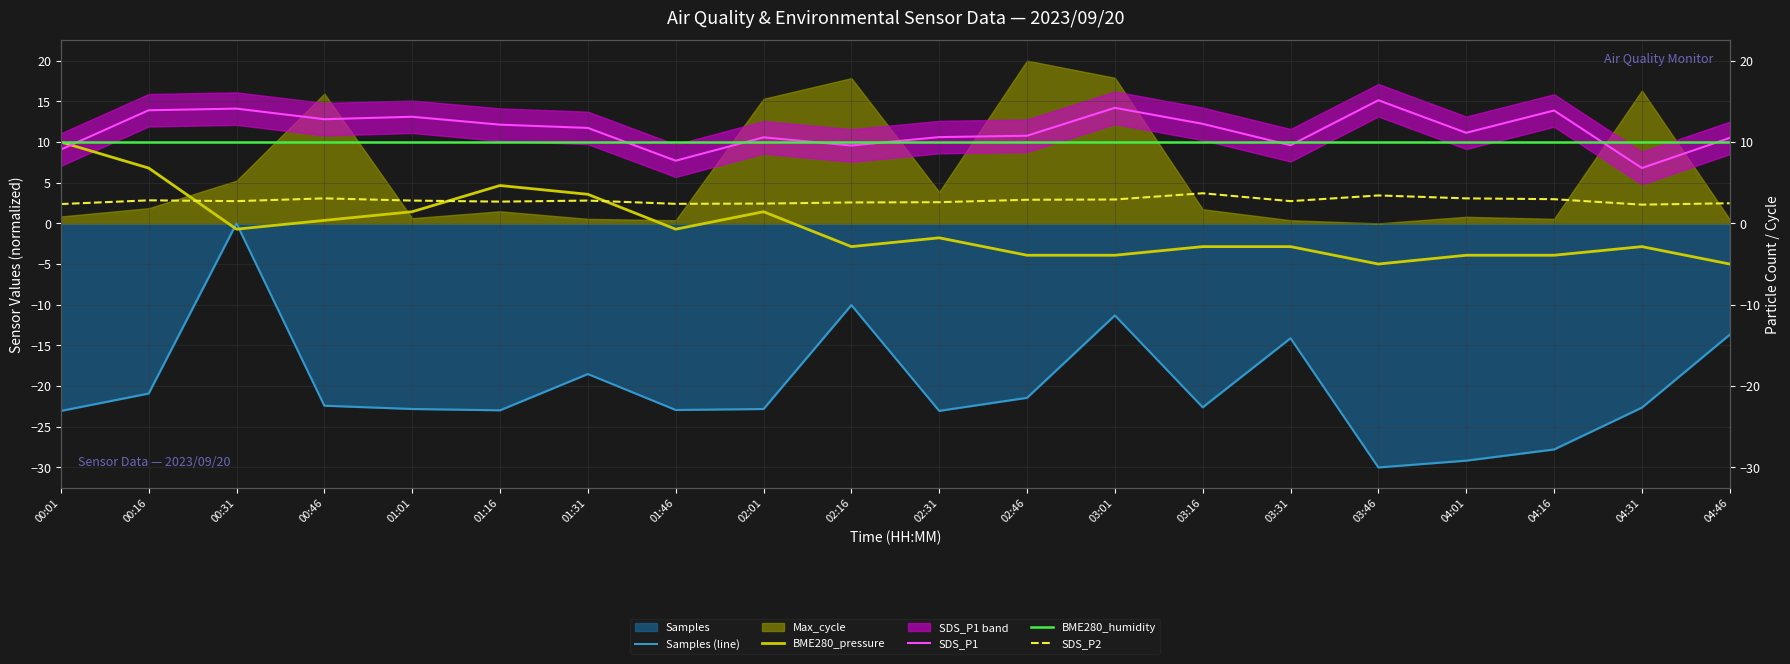

What is the approximate value of BME280_humidity at 00:31?

10.0